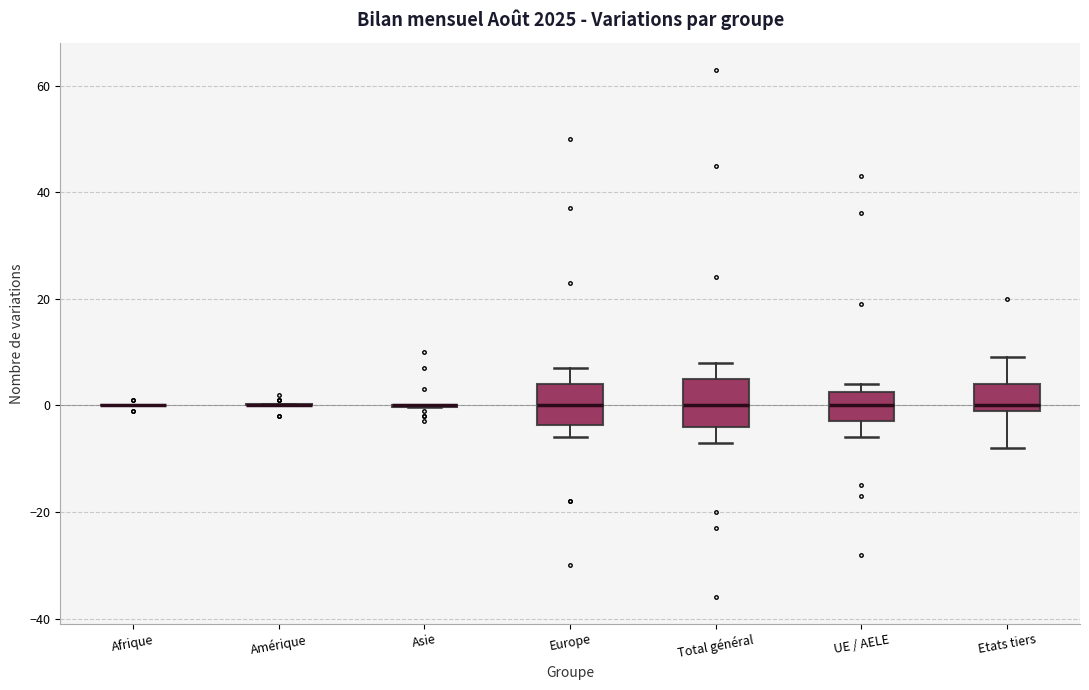

Where does the upper whisker of the box for Total général end on the y-axis? The values are not printed on the chart, so give them approximately, as read against the axis.

8